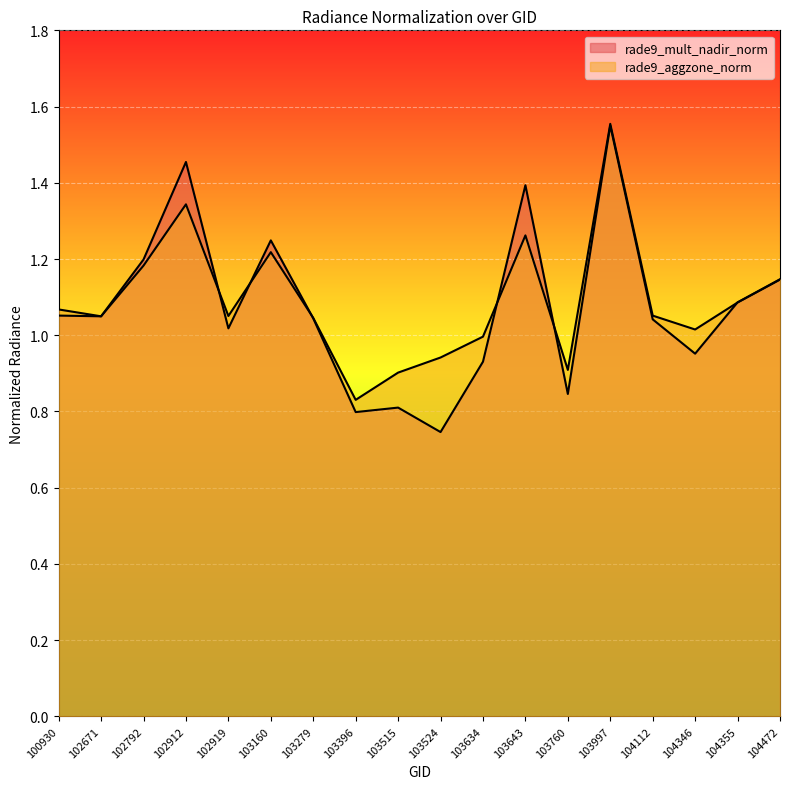

Is the value of rade9_aggzone_norm at 103524 greater than the value of rade9_mult_nadir_norm at 100930?

No